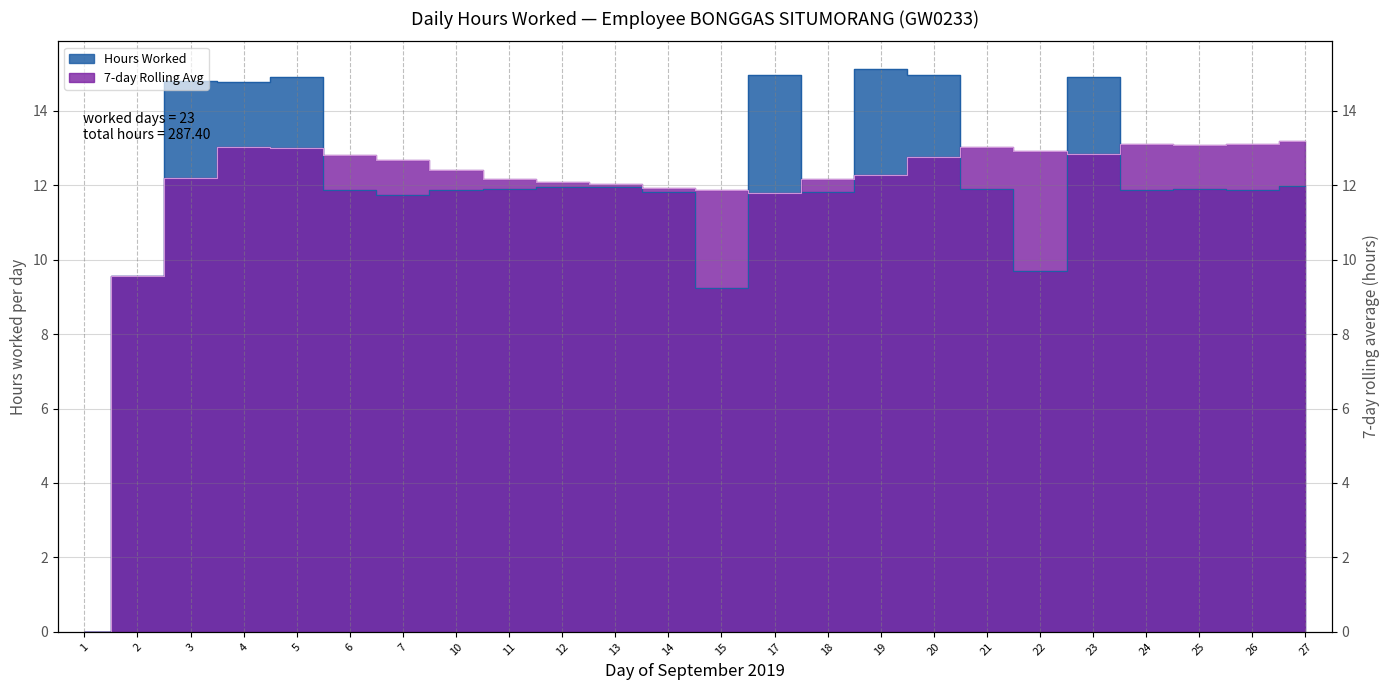

What is the sum of the 7-day Avg values at 18 and 13?

24.2